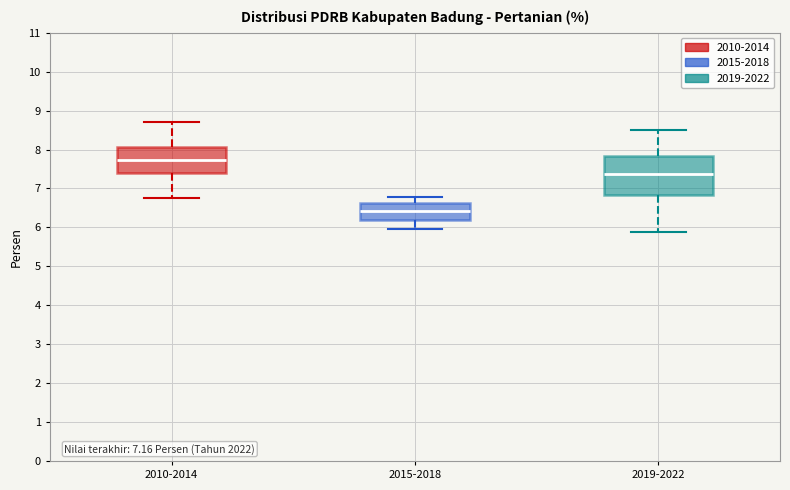

Which box is the tallest, from its lower edge to its upper edge?

2019-2022